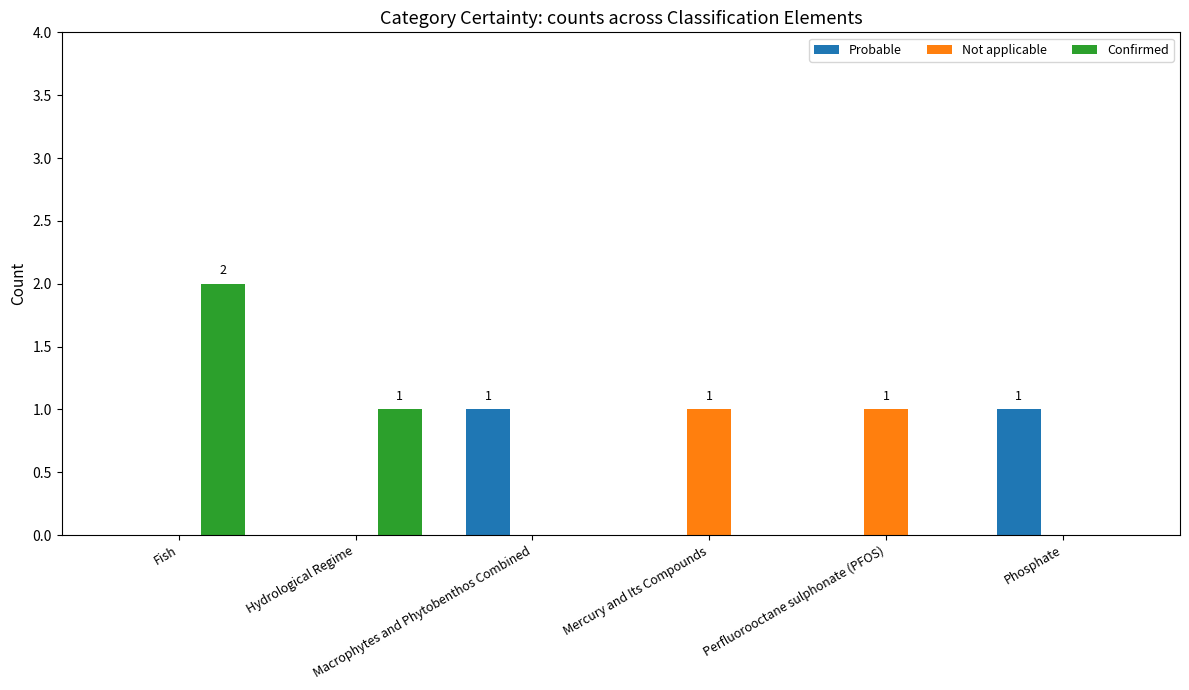

Which series has the largest total across all categories?

Confirmed